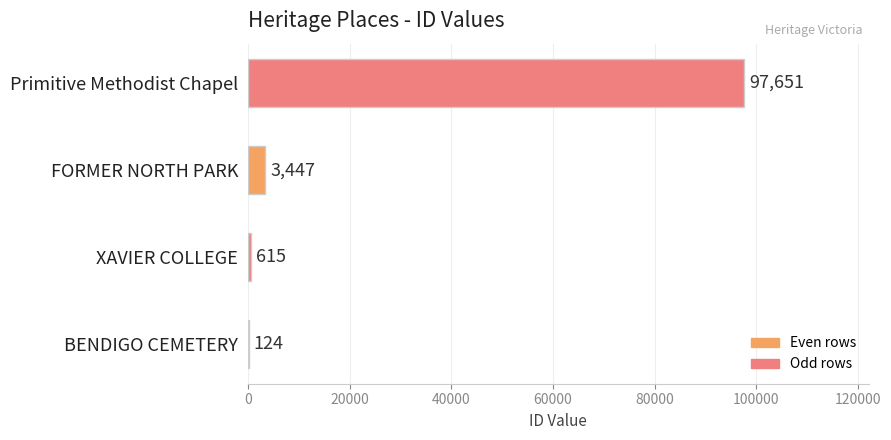

At which category does the chart reach its peak across all series?

Primitive Methodist Chapel